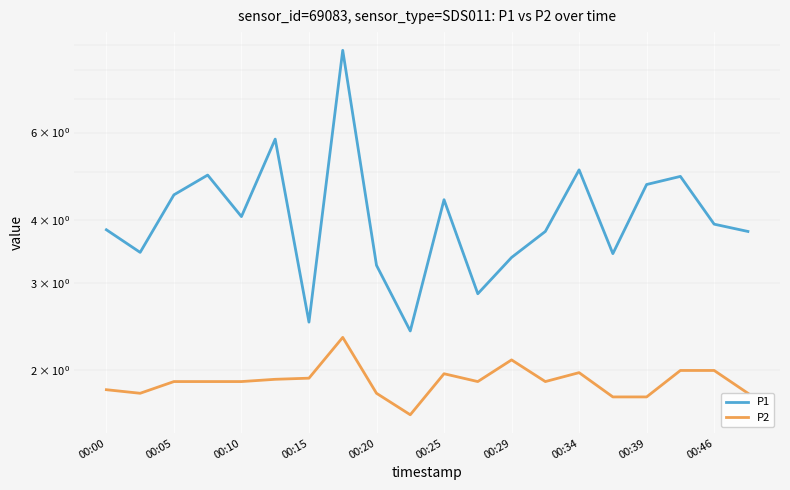

The value of P1 at 00:00 is 3.8. True or false?

True